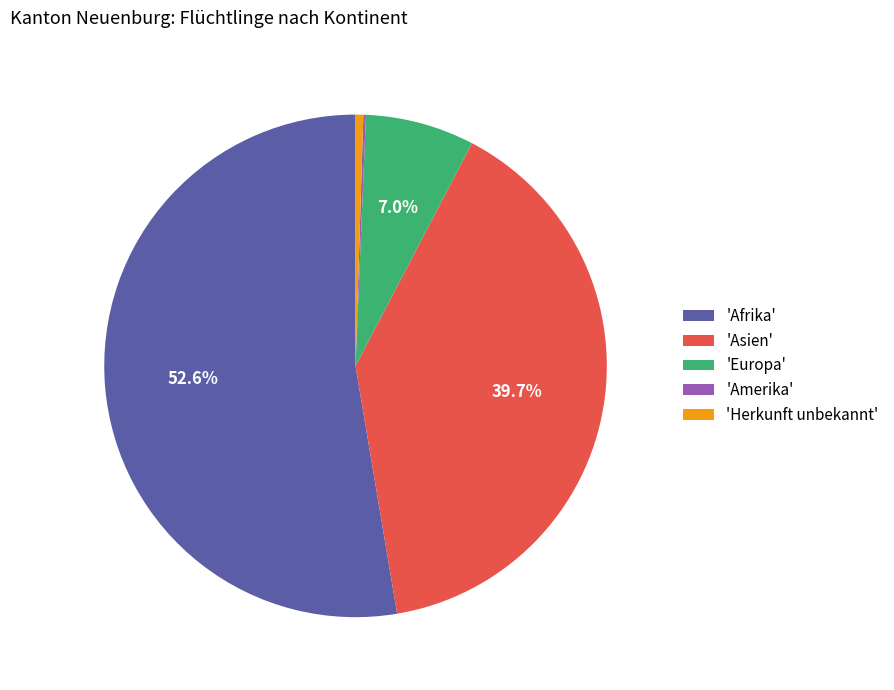

Combined, do 'Afrika' and 'Asien' account for over 50%?

Yes